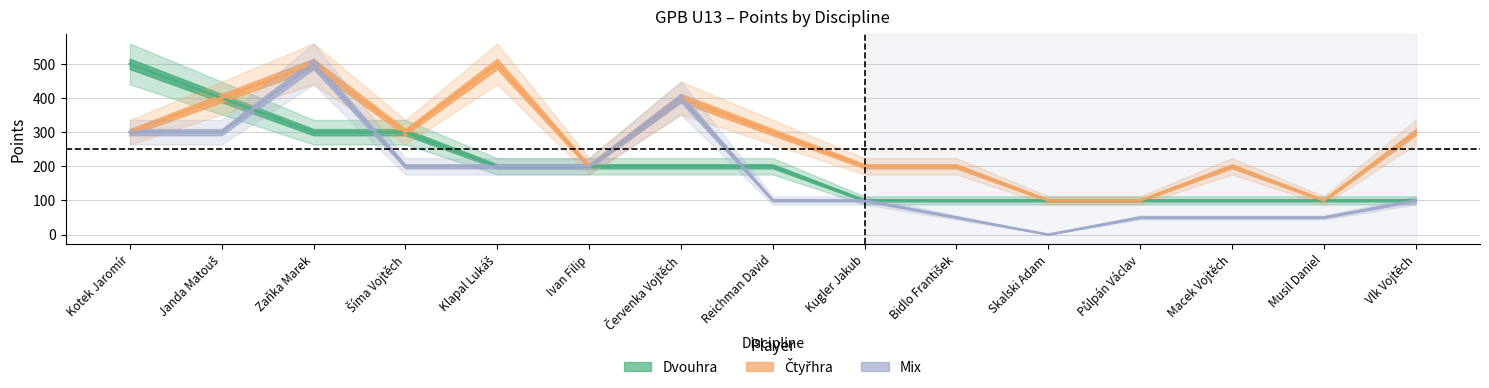

What is the label of the 1st point from the right?

Vlk Vojtěch